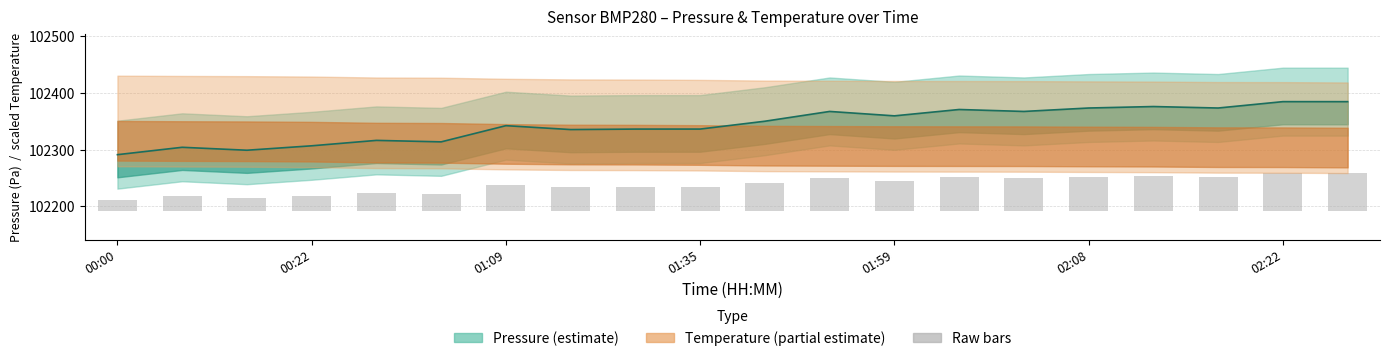

True or false: the data shows 11.6 at 00:00.

False